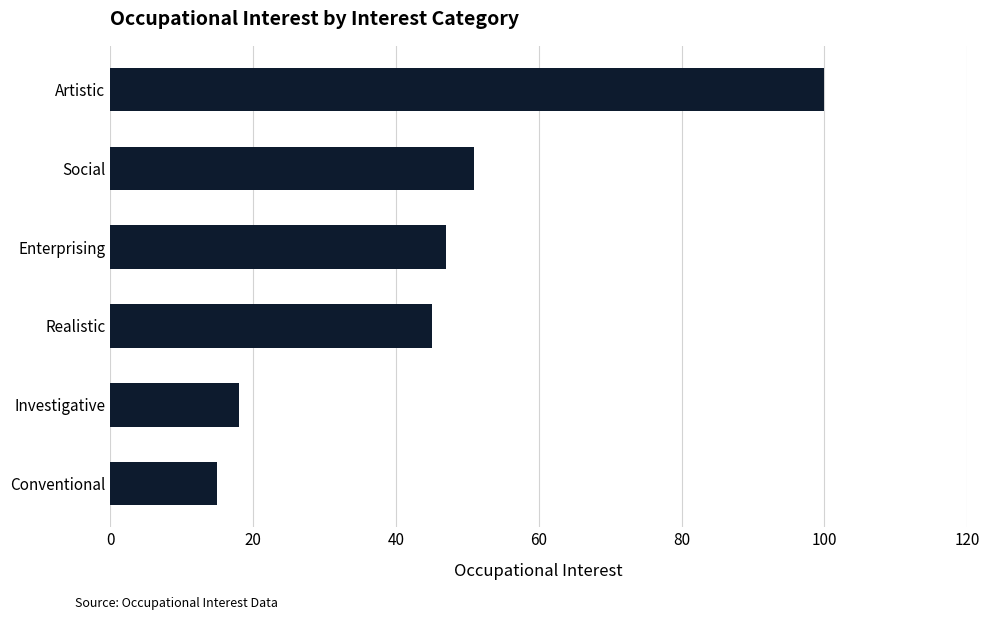

The chart shows a value of 47 at Enterprising. True or false?

True